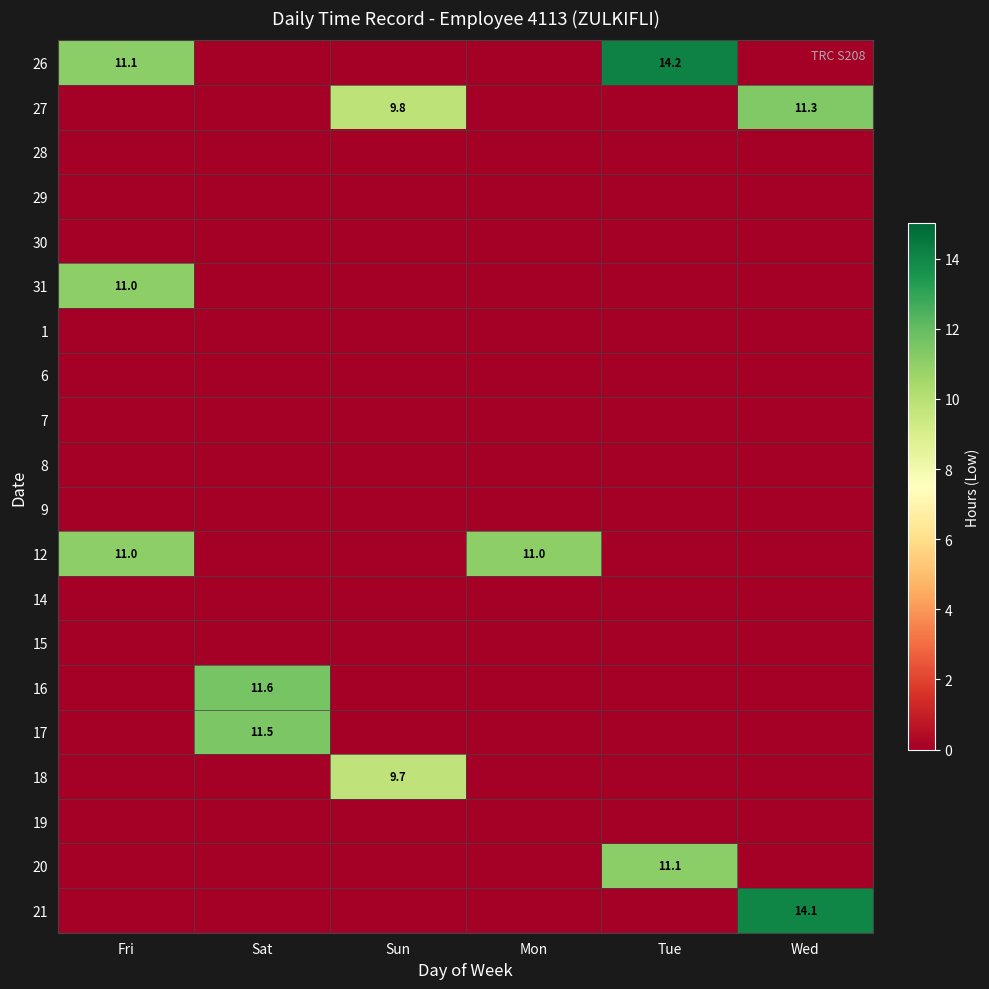

Which series has the largest range (max minus min)?

26